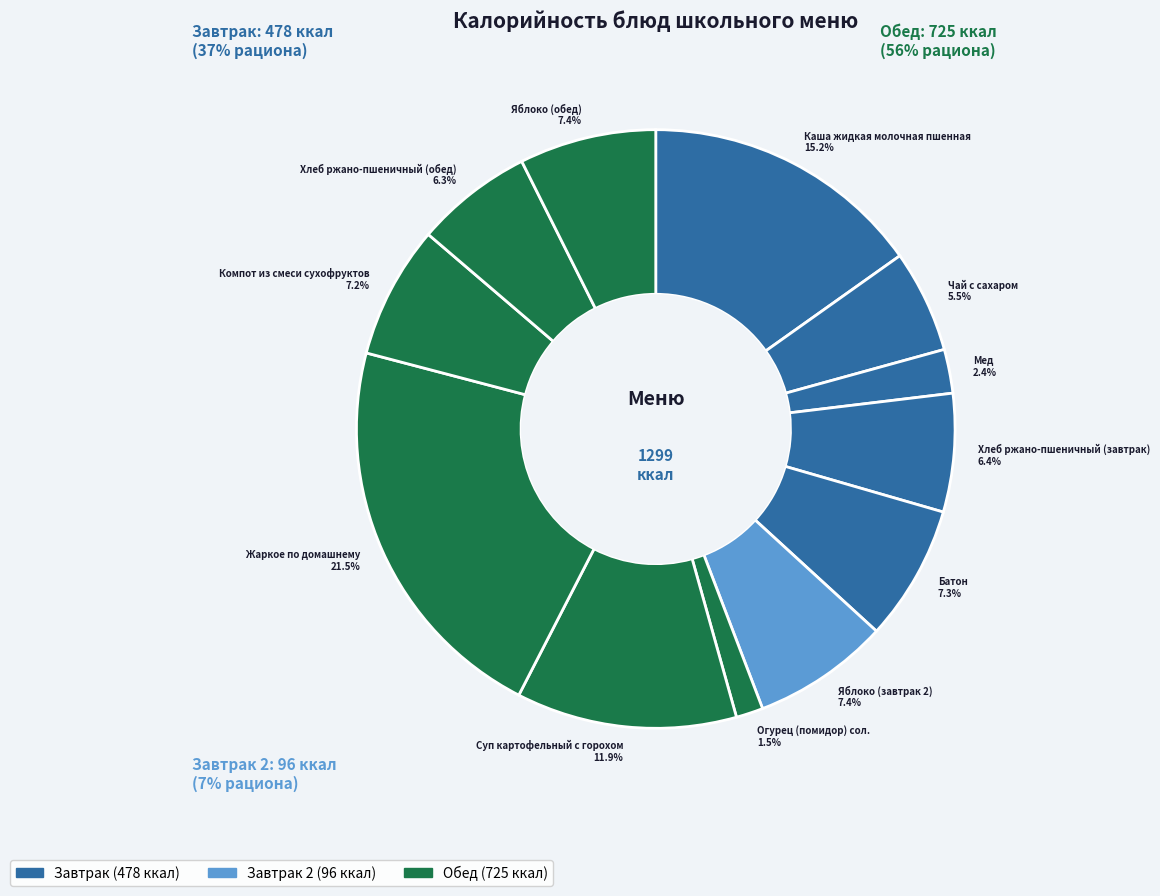

Is Хлеб ржано-пшеничный (завтрак) the majority of the pie?

No